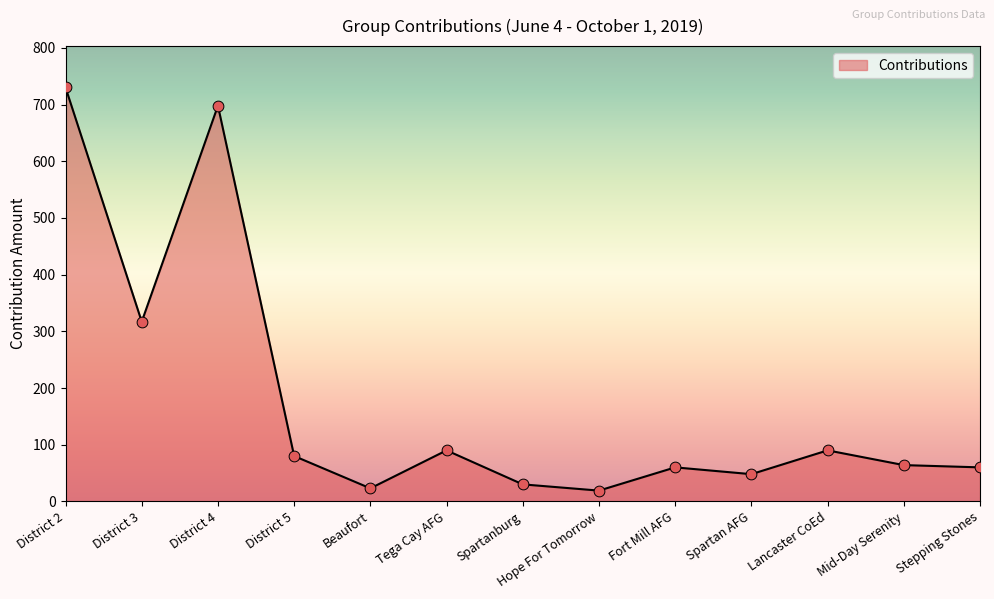

What is the ratio of the value at Mid-Day Serenity to the value at Lancaster CoEd?

0.7